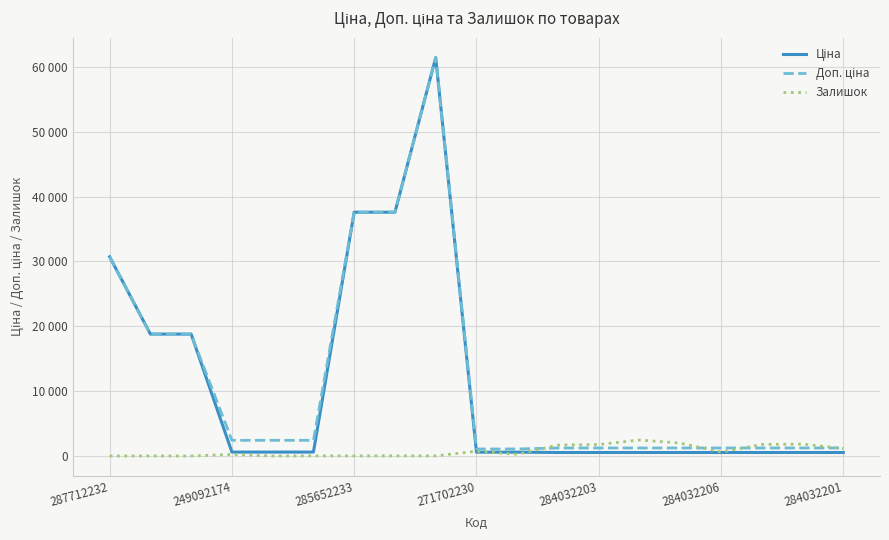

Is this an area chart (filled region under the line)?

No